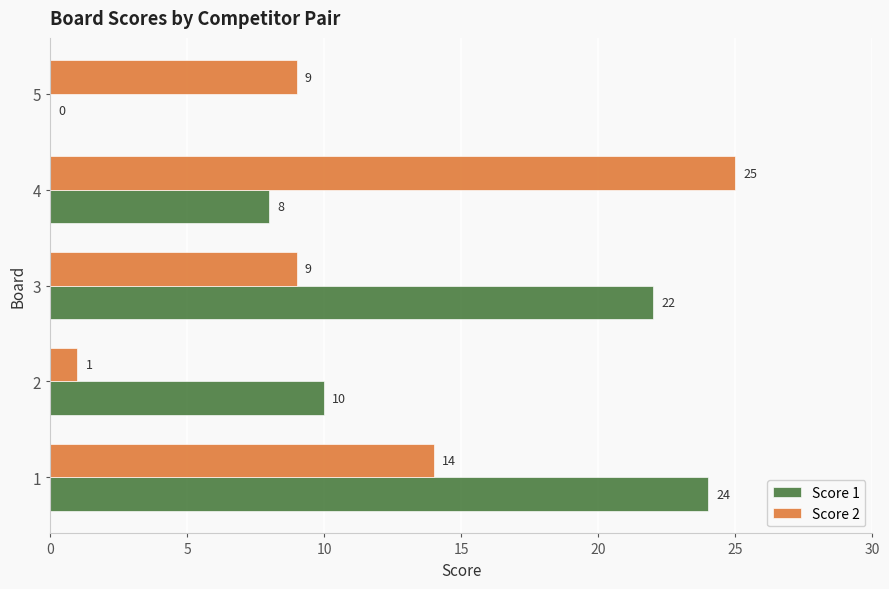

Which series changed the most between 1 and 5?

Score 1